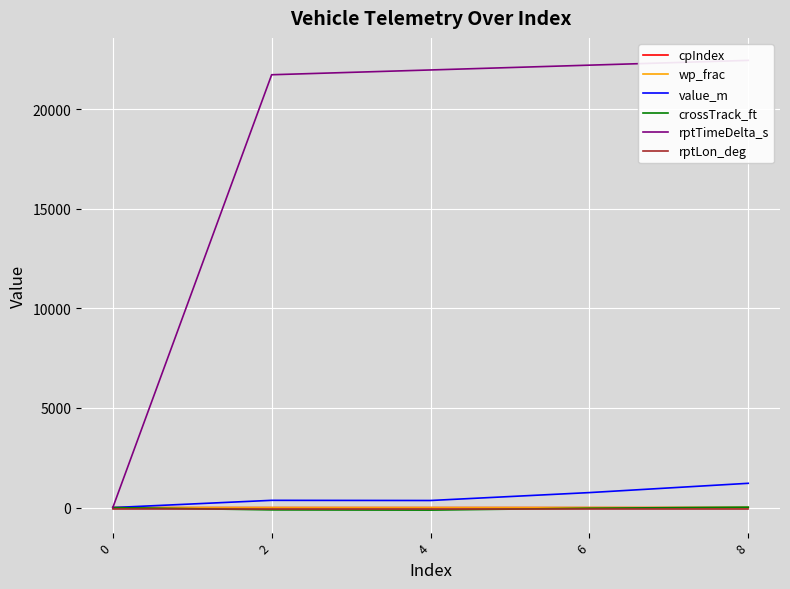

Is it true that rptLon_deg equals -125.8 at 6?

False